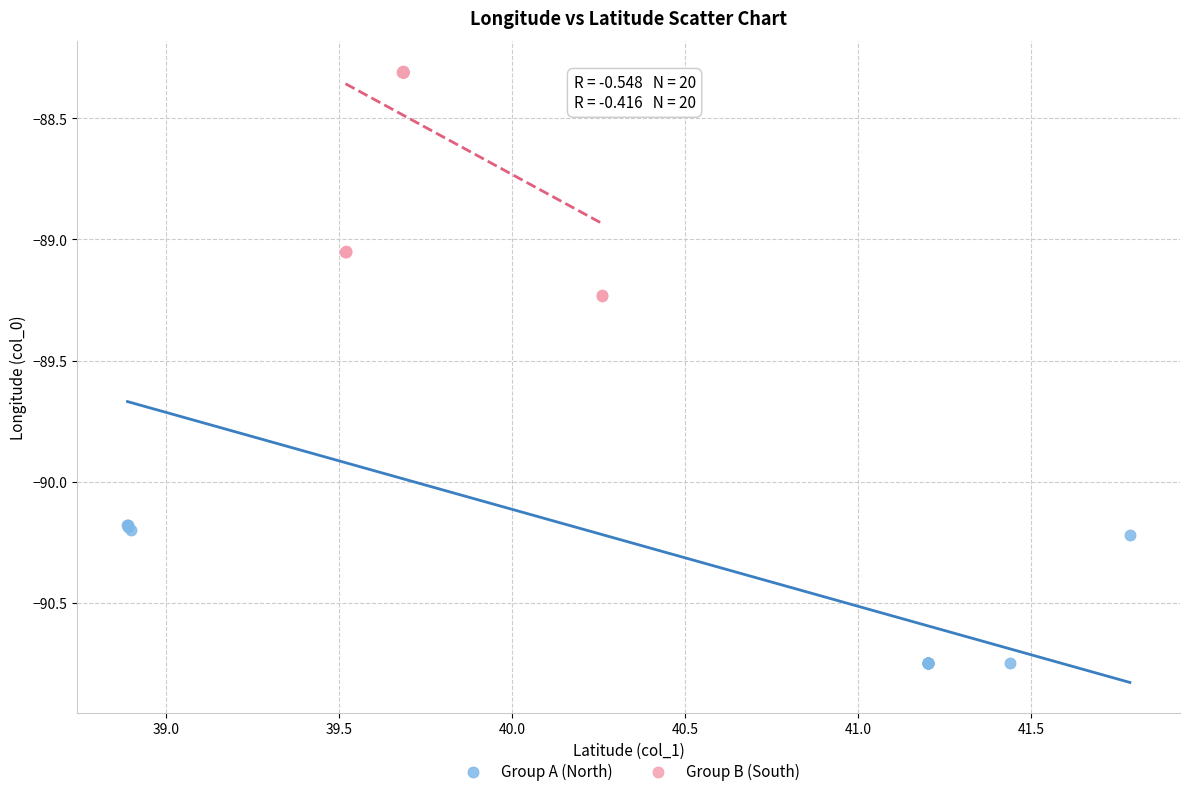

Which series reaches the minimum Y coordinate?

Group A (North)